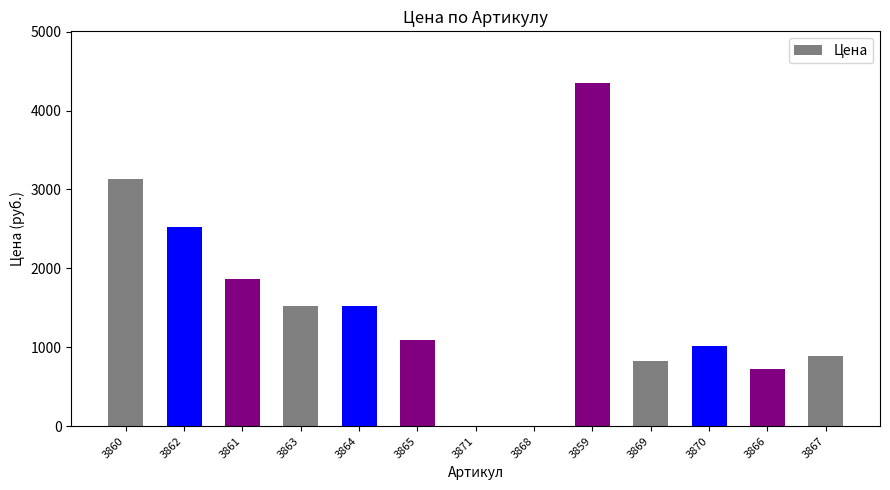

What value does the data have at 3866?

727.5